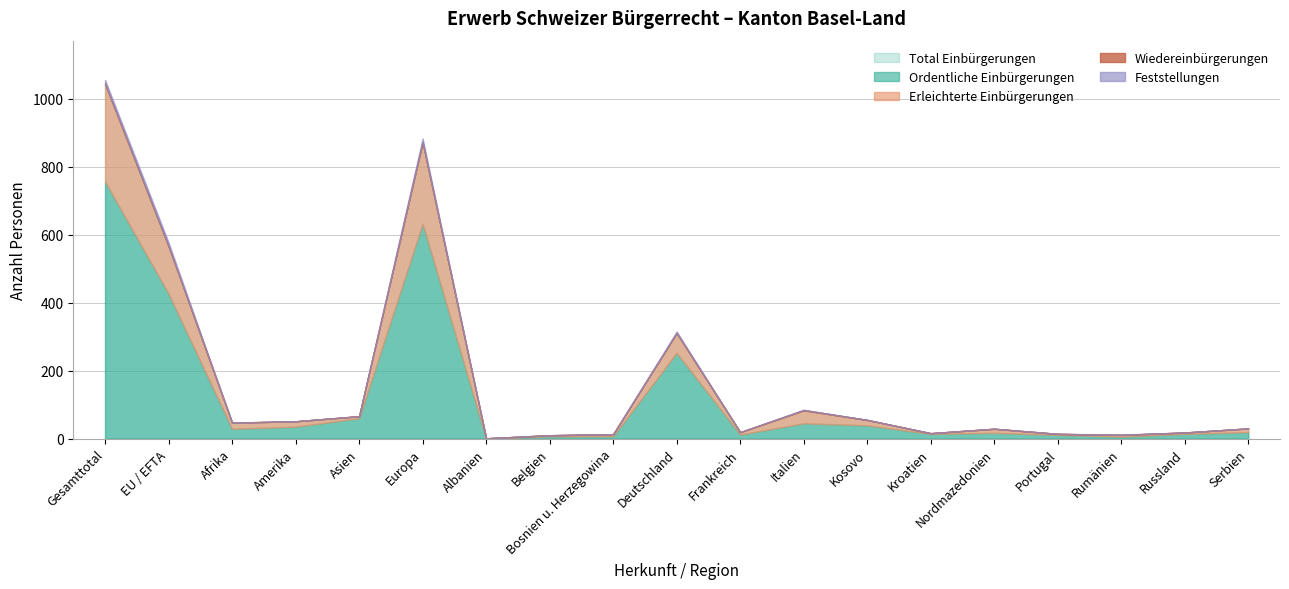

Which category has the lowest value across all series?

Albanien